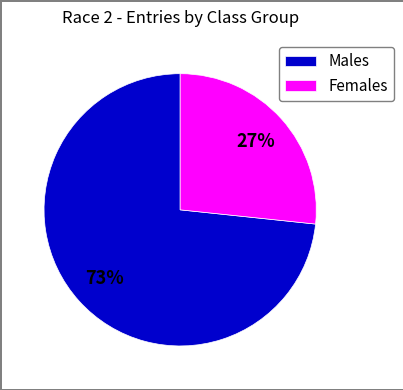

Rank the categories by value from lowest to highest.

Females, Males